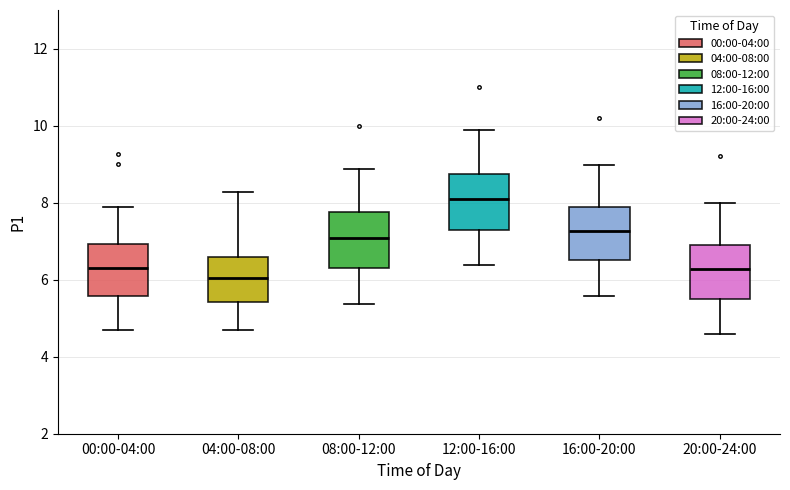

Where does the median line of the box for 12:00-16:00 sit on the y-axis? The values are not printed on the chart, so give them approximately, as read against the axis.

8.0